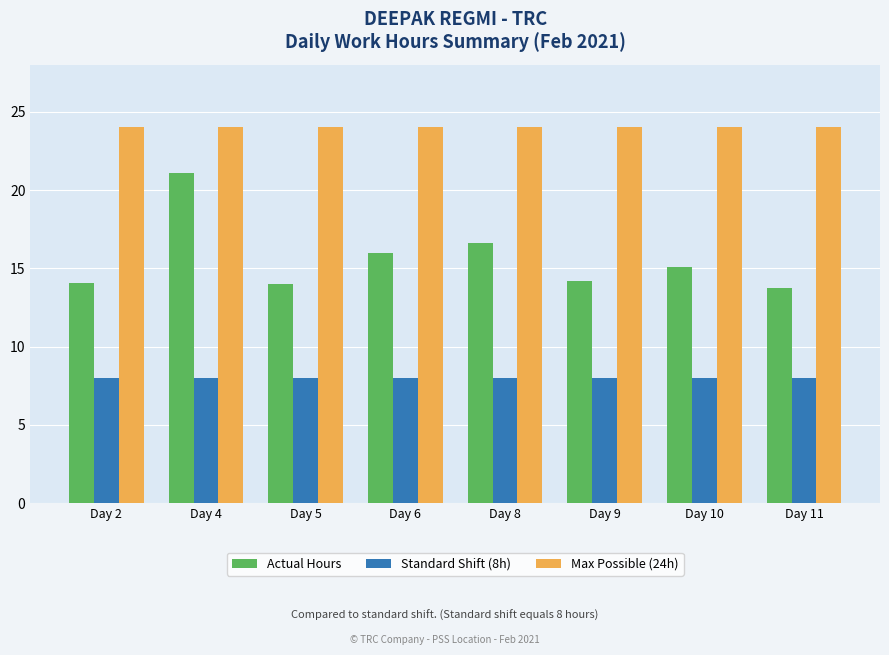

Count the number of data series in this chart.

3